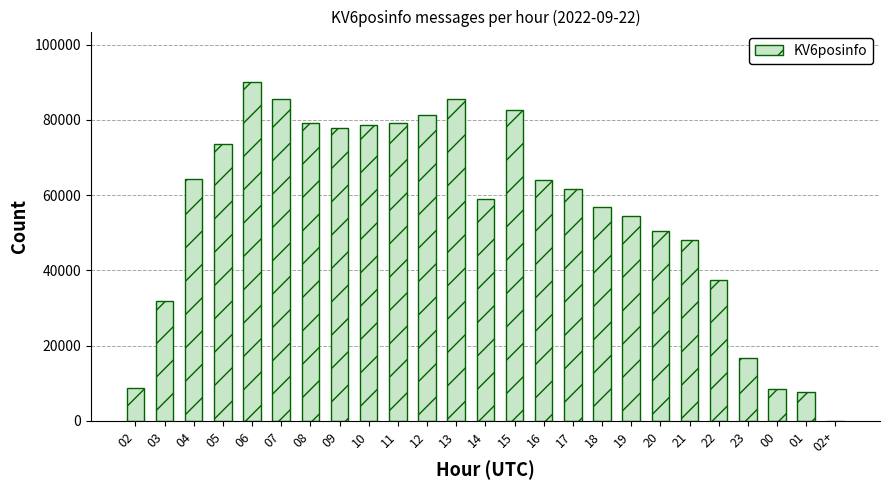

How many series are shown in this chart?

1